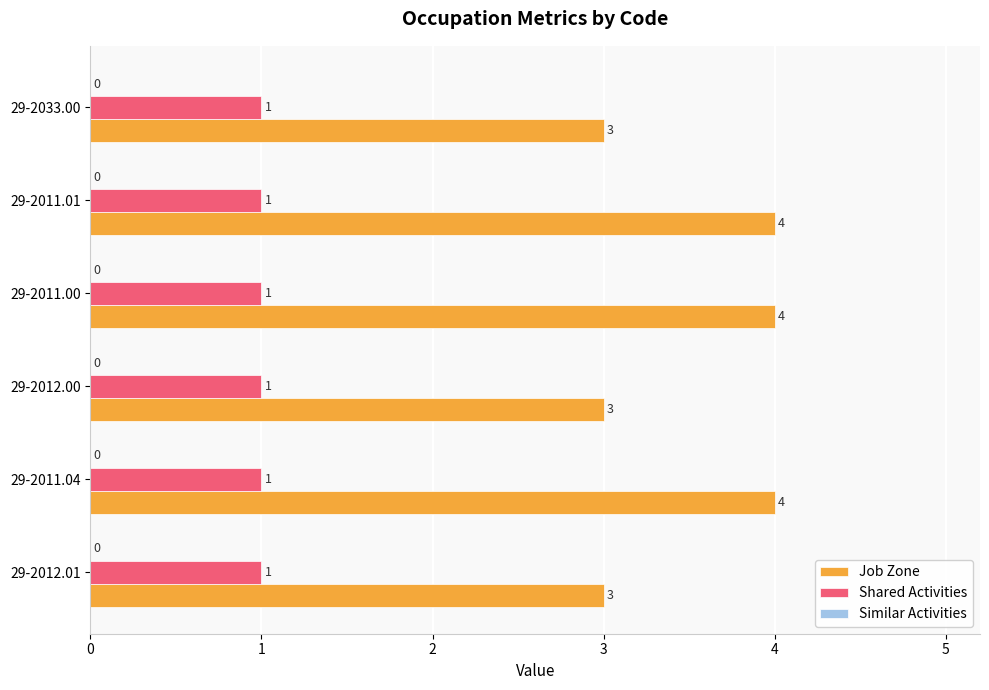

Between 29-2011.00 and 29-2033.00, which series saw the biggest shift?

Job Zone